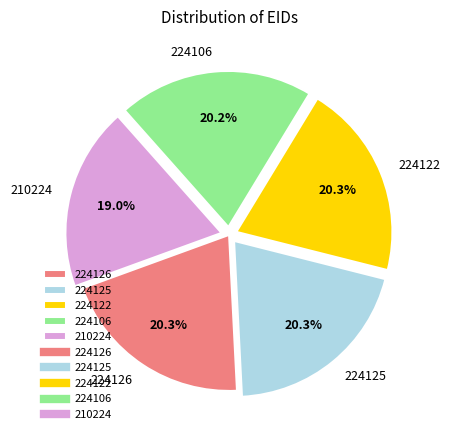

Count the number of slices in the pie.

5